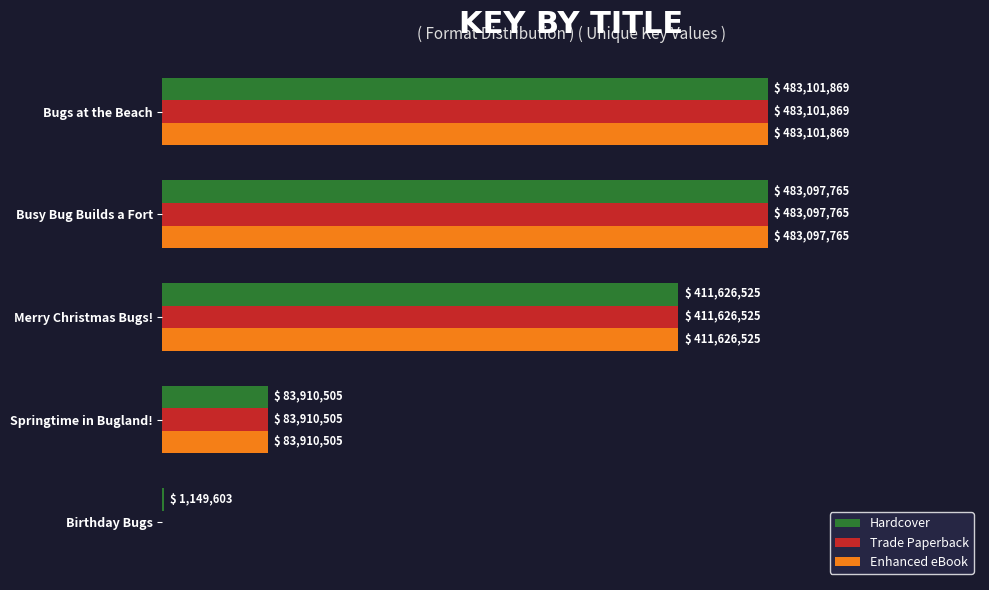

How many bars are there in each group?

3